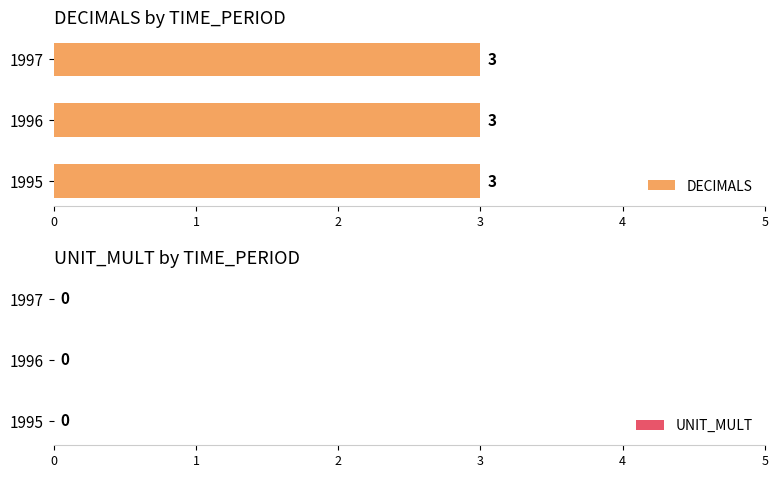

Between 1995 and 1997, which series saw the biggest shift?

DECIMALS